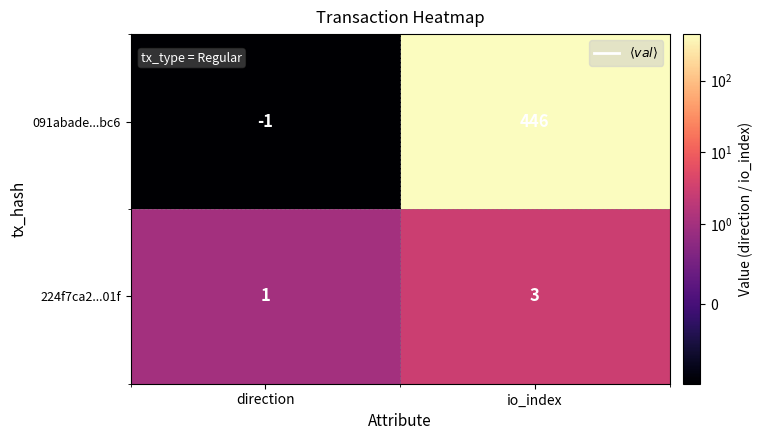

What is the sum of the 091abade...bc6 values at io_index and direction?

445